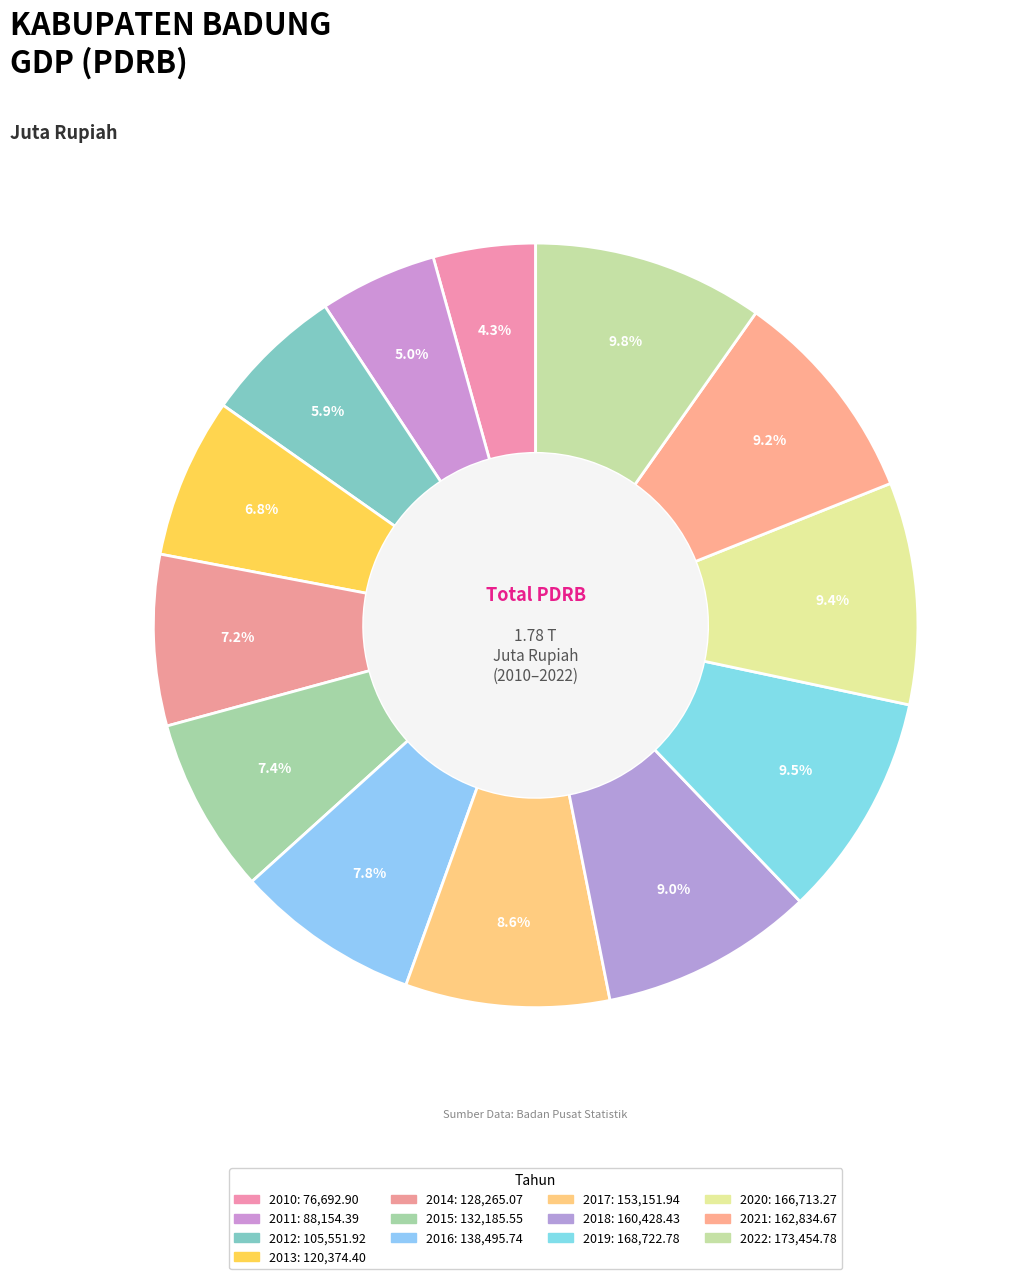

Which slice is the smallest?

2010